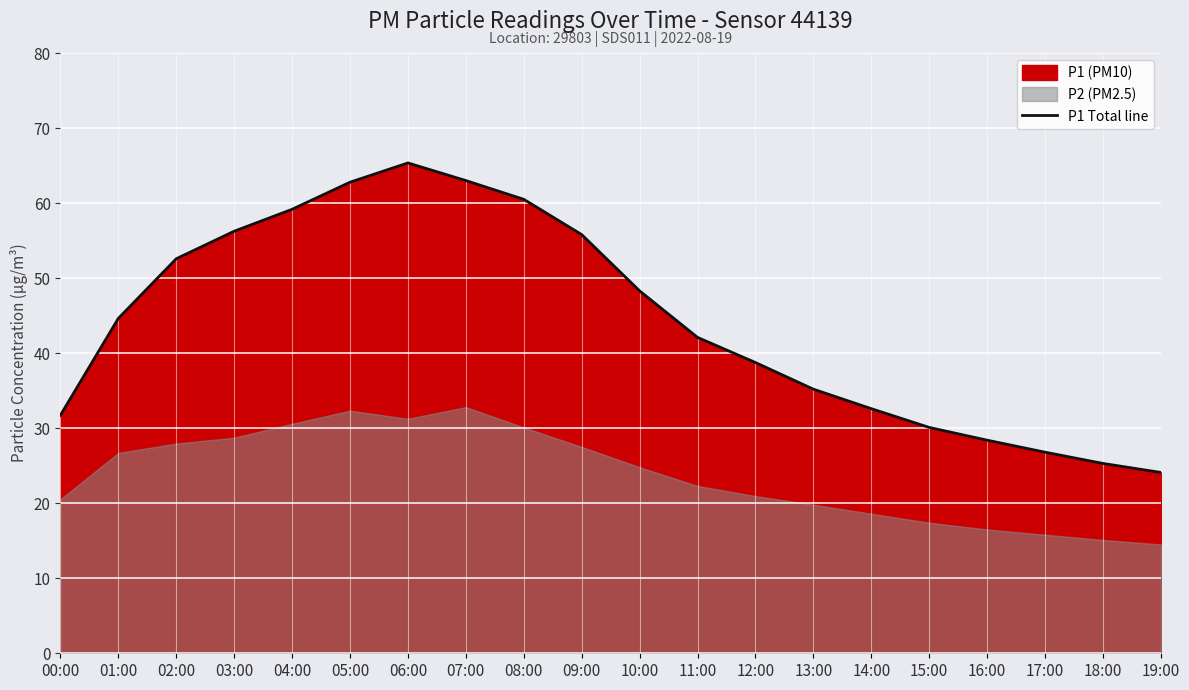

What is the smallest value displayed?

24.1